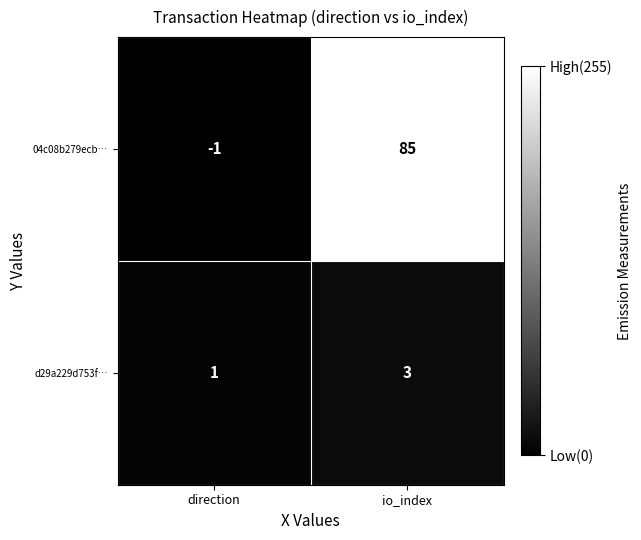

Rank the series by their average value, from lowest to highest.

d29a229d753f…, 04c08b279ecb…